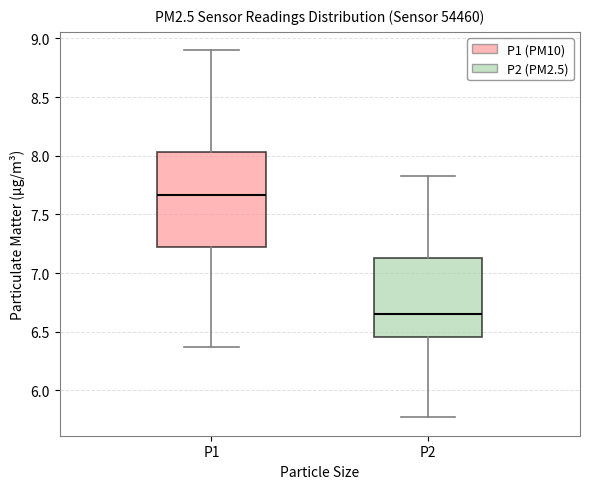

Which box's median line is the lowest?

P2